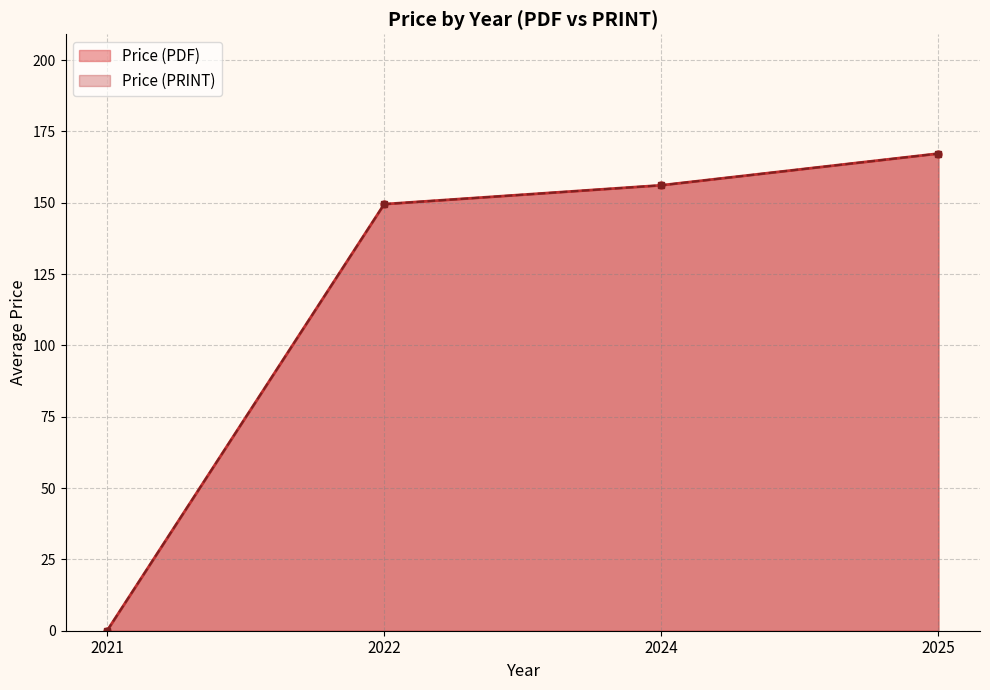

True or false: Price (PDF) and Price (PRINT) intersect in this chart.

False